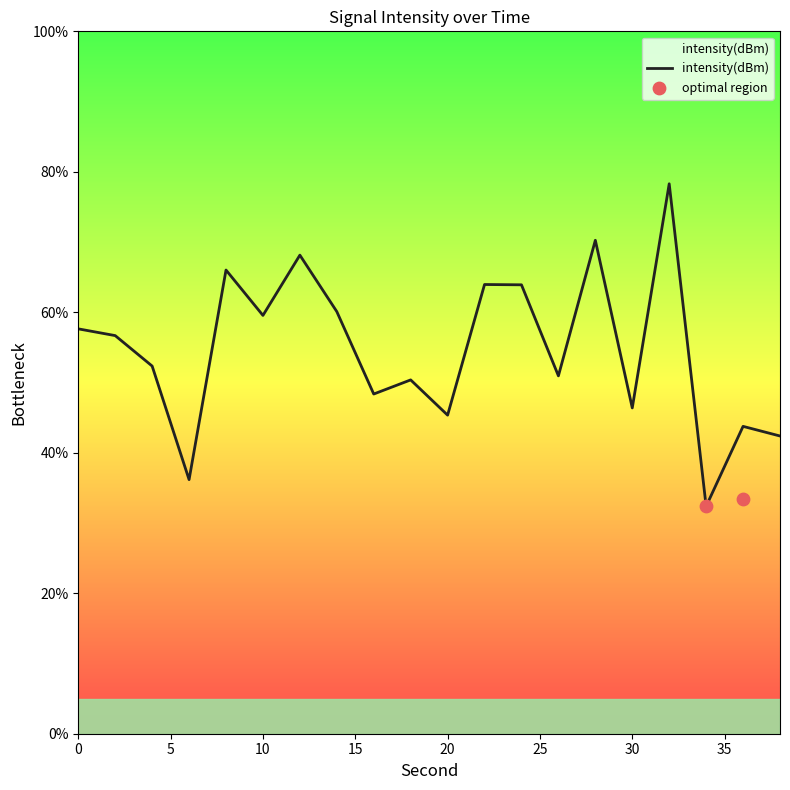

What is the ratio of the value at 28 to the value at 12?

1.0